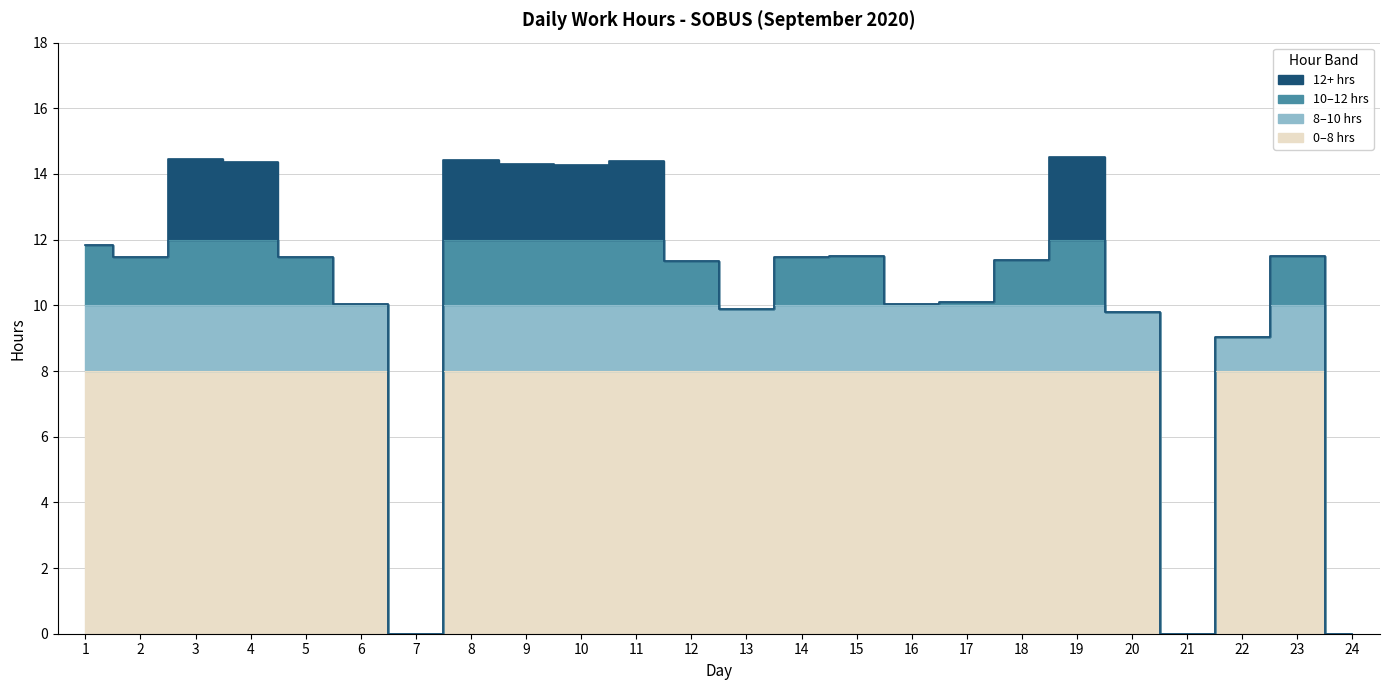

How many lines are shown in the chart?

1